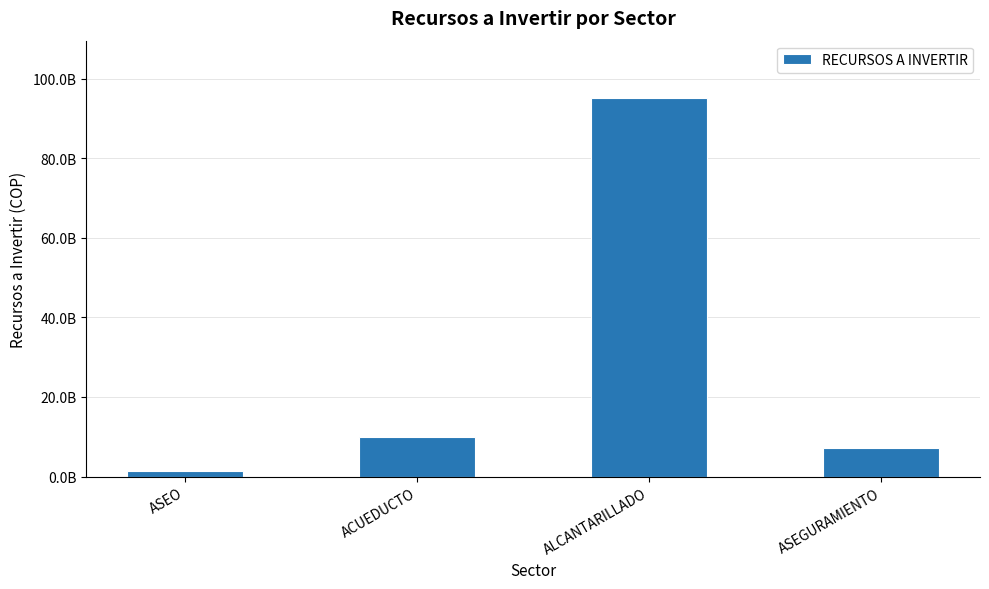

Does the chart contain any negative values?

No